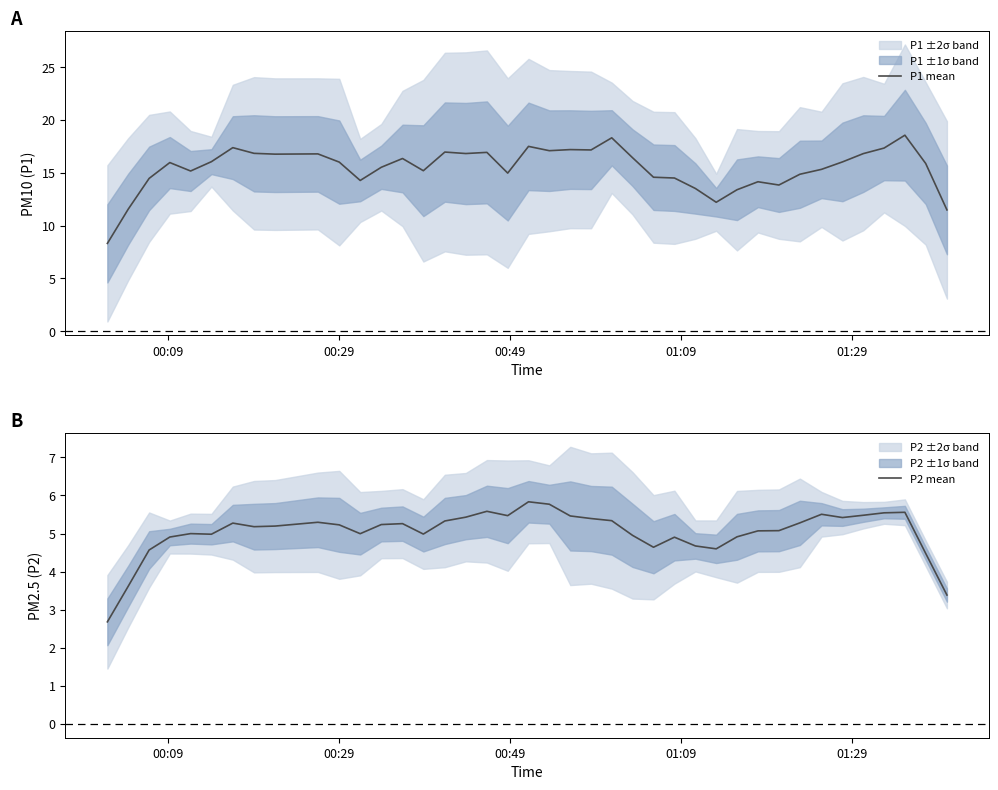

True or false: P1 mean and P2 mean cross at least once.

False